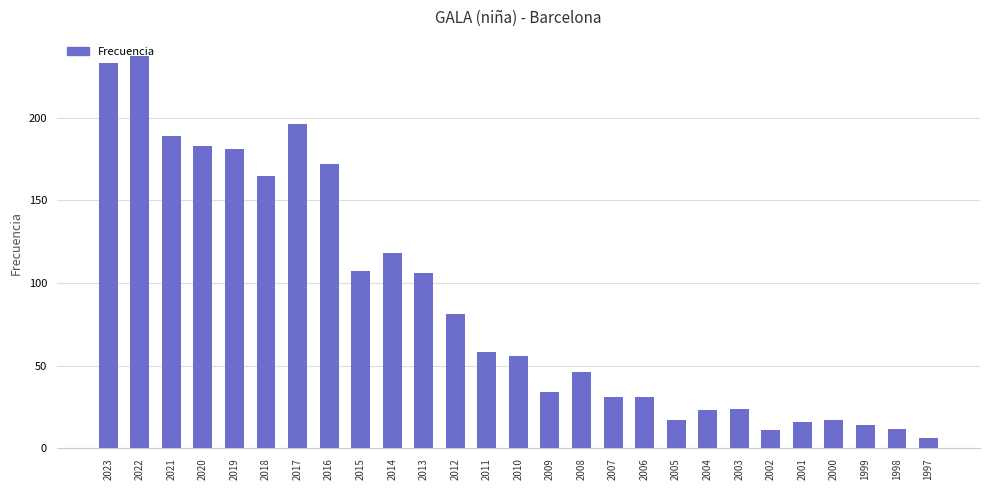

What is the value of the 23rd bar from the left?

16